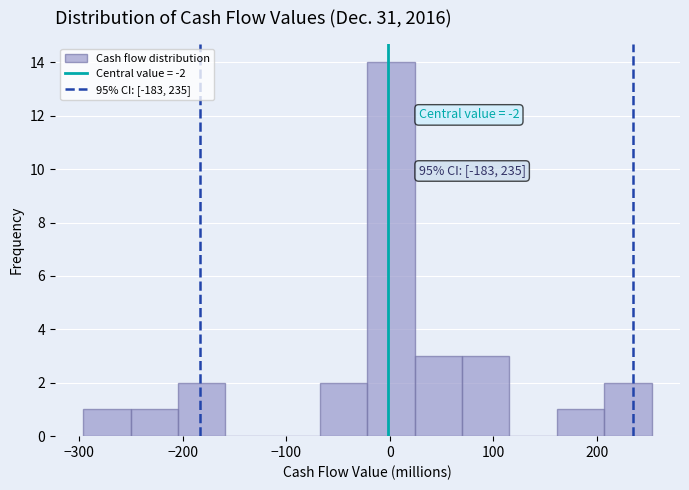

Which range on the x-axis has the tallest bar?

-20 to 20